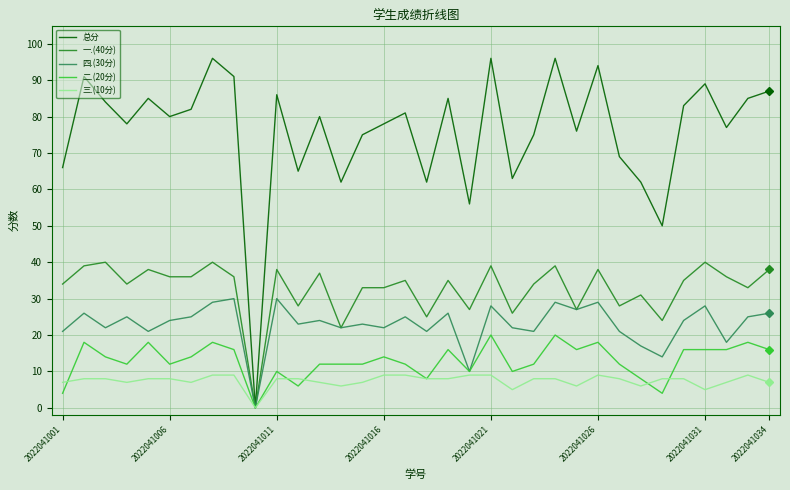

True or false: 一.(40分) has more than 2 points higher than both neighbors.

True